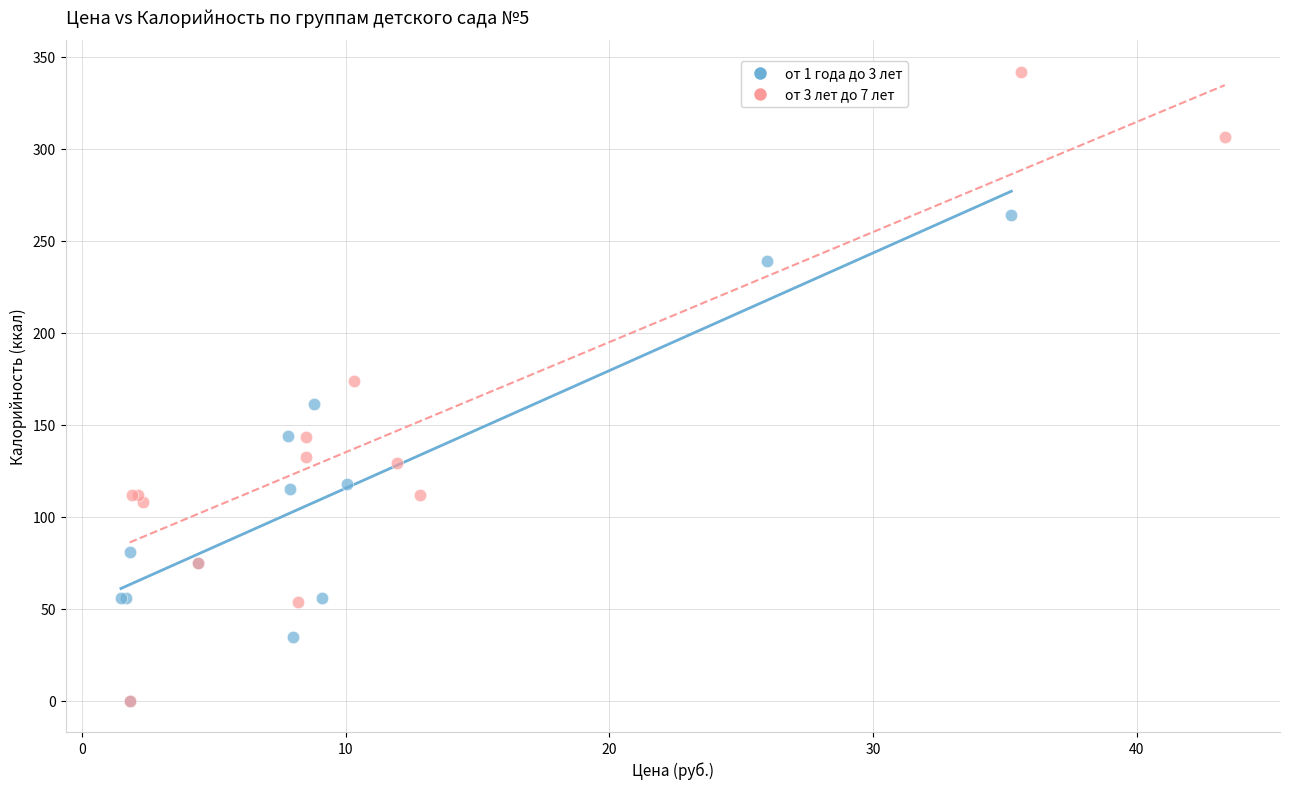

Which series contains the highest Y value?

от 3 лет до 7 лет